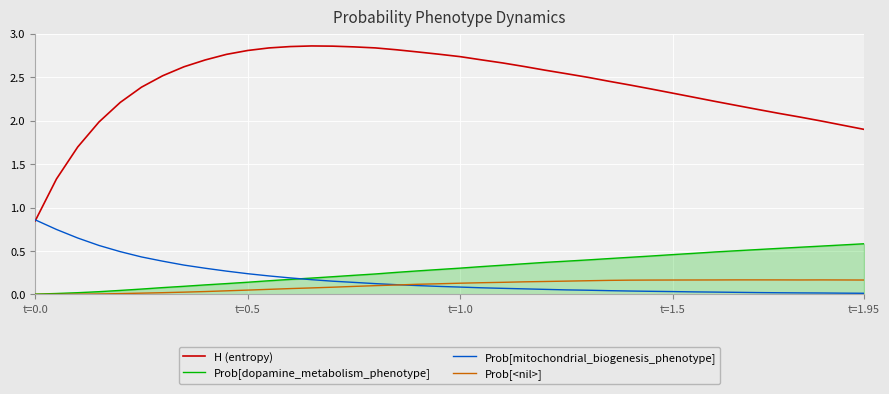

List the series in order of their peak value, highest first.

H (entropy), Prob[mitochondrial_biogenesis_phenotype], Prob[dopamine_metabolism_phenotype], Prob[<nil>]